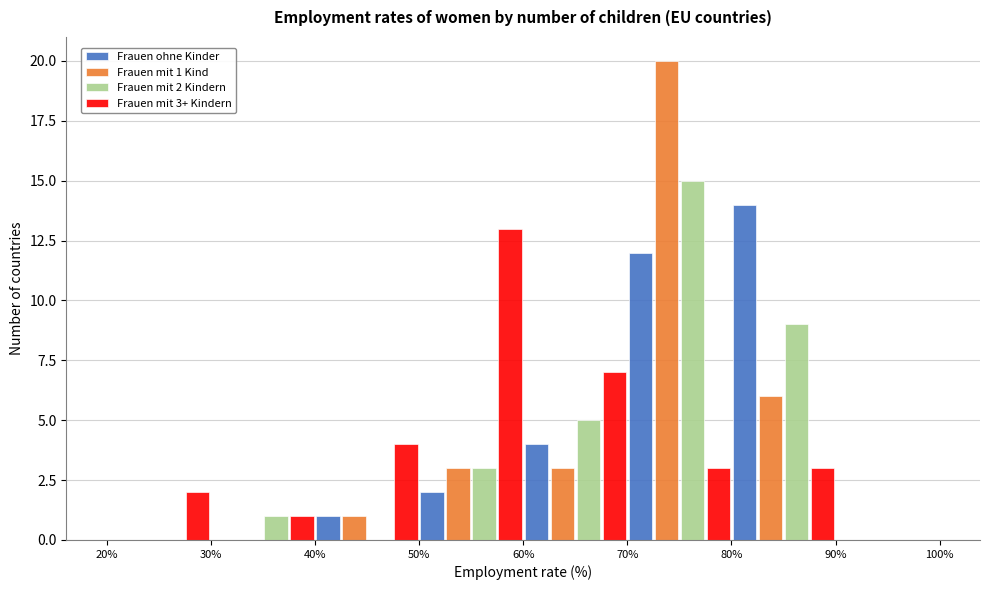

In the Frauen ohne Kinder series, which range on the x-axis has the tallest bar?

80% to 90%